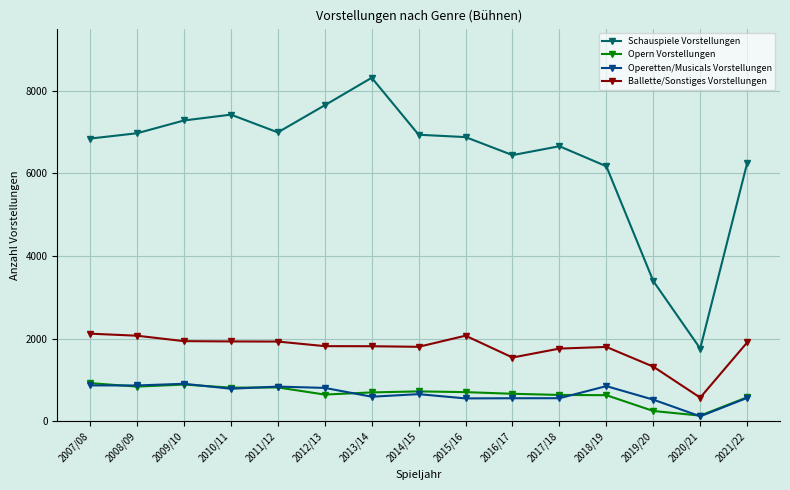

What is the highest value of the Ballette/Sonstiges Vorstellungen series?

2122